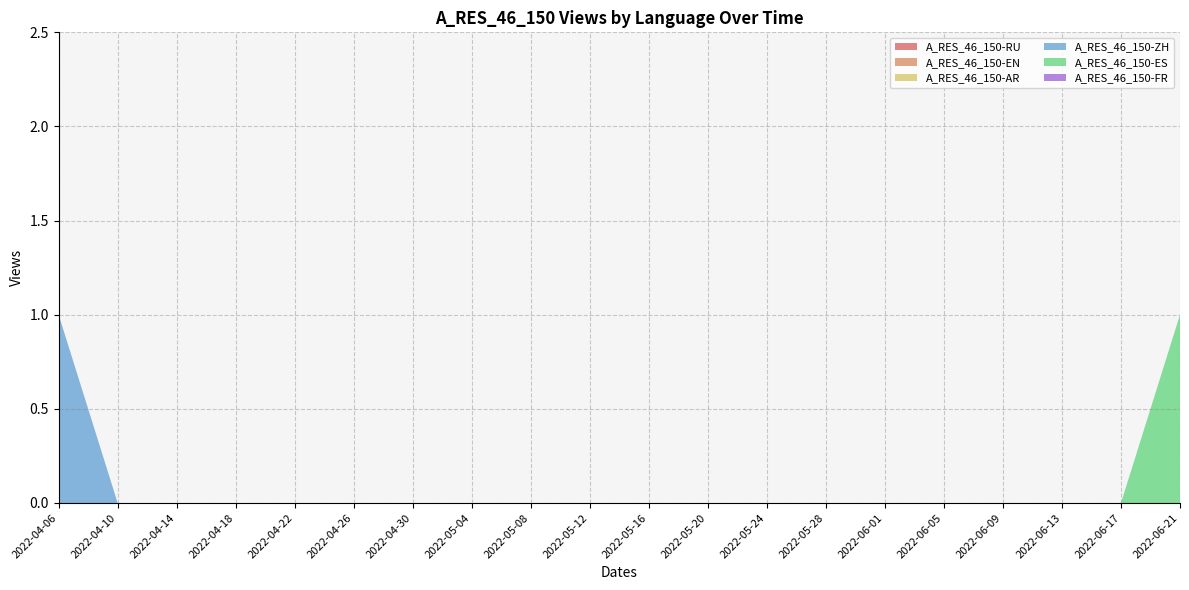

Reading left to right, list all the values displayed in this chart.

A_RES_46_150-RU: 0	0	0	0	0	0	0	0	0	0	0	0	0	0	0	0	0	0	0	0
A_RES_46_150-EN: 0	0	0	0	0	0	0	0	0	0	0	0	0	0	0	0	0	0	0	0
A_RES_46_150-AR: 0	0	0	0	0	0	0	0	0	0	0	0	0	0	0	0	0	0	0	0
A_RES_46_150-ZH: 1	0	0	0	0	0	0	0	0	0	0	0	0	0	0	0	0	0	0	0
A_RES_46_150-ES: 0	0	0	0	0	0	0	0	0	0	0	0	0	0	0	0	0	0	0	1
A_RES_46_150-FR: 0	0	0	0	0	0	0	0	0	0	0	0	0	0	0	0	0	0	0	0